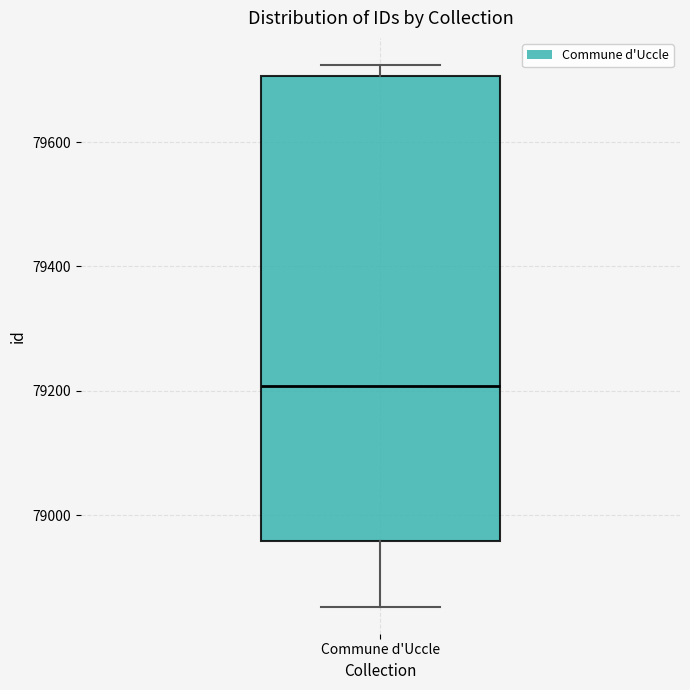

Read this box plot against the y-axis: the position of the median line, the range covered by the box, and the ends of both whiskers. The values are not printed on the chart, so give them approximately, as read against the axis.

median 79200, box 78960 to 79700, whiskers 78860 to 79720